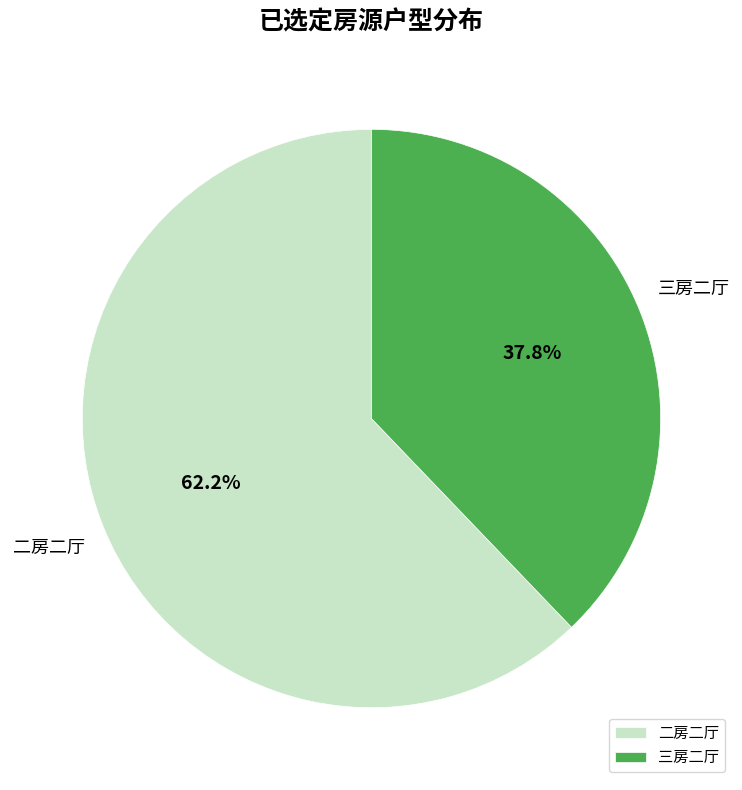

How many slices are in this pie chart?

2